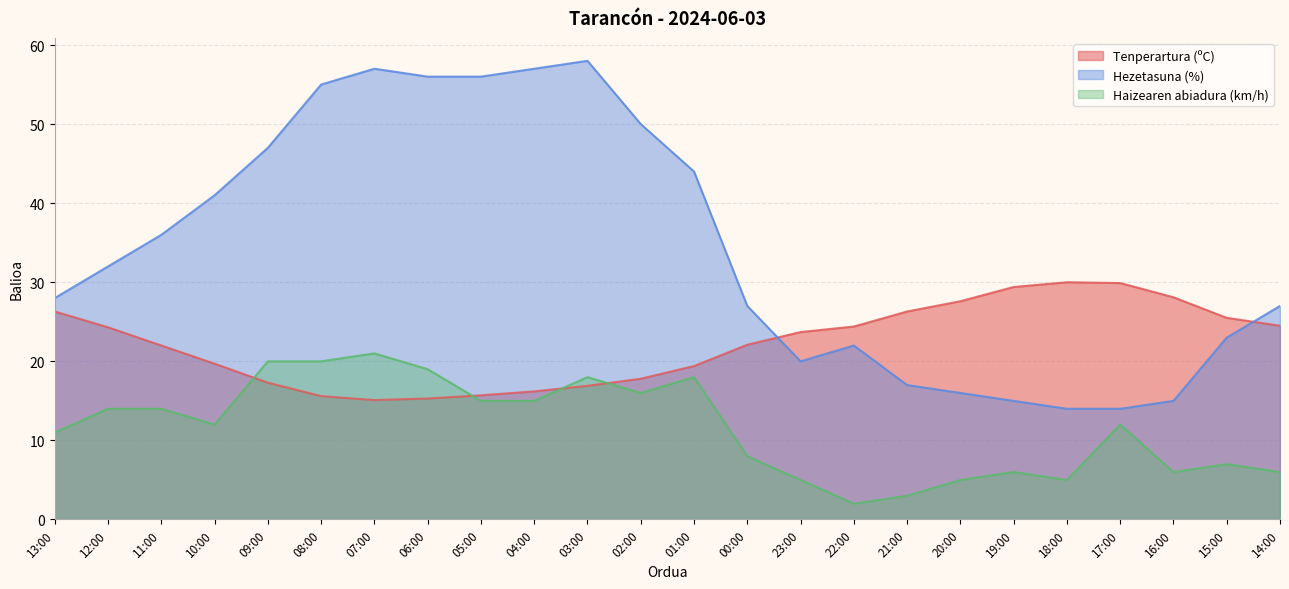

Which category has the highest value across all series?

03:00